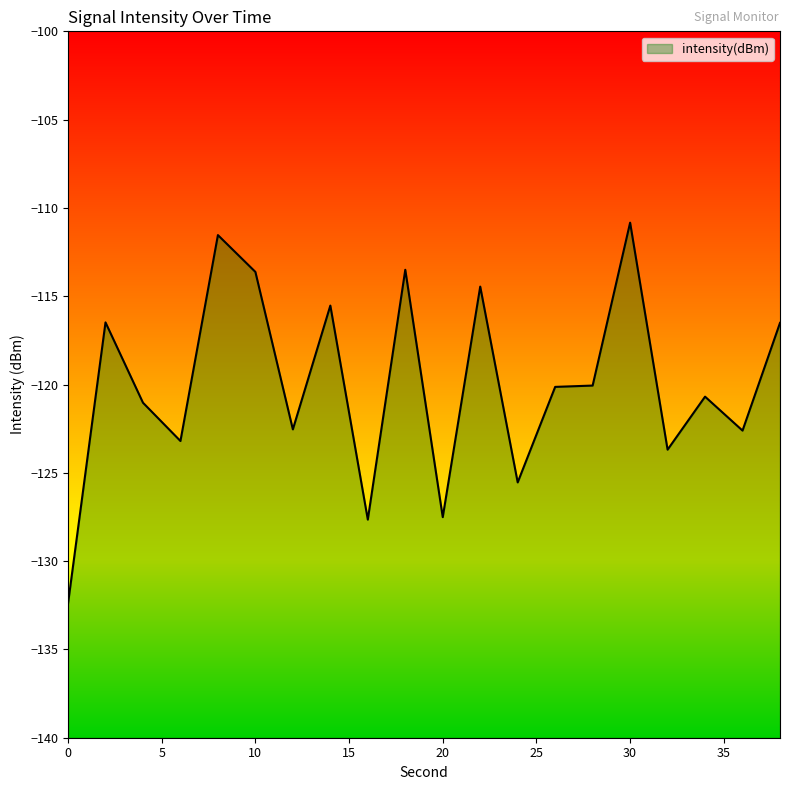

Rank the categories by value from highest to lowest.

30, 8, 18, 10, 22, 14, 2, 38, 28, 26, 34, 4, 12, 36, 6, 32, 24, 20, 16, 0